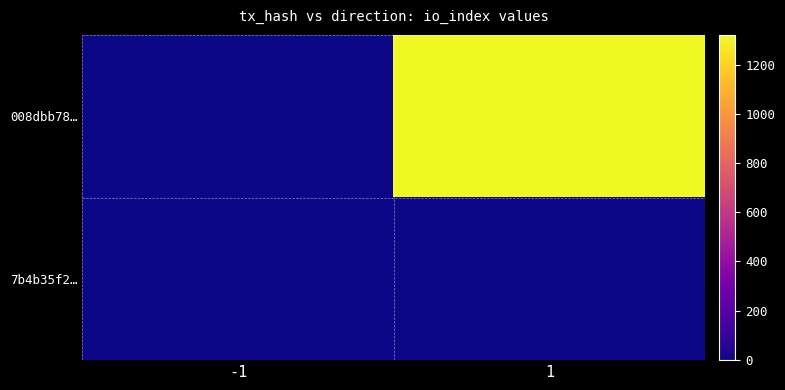

How many categories are shown in the chart?

2